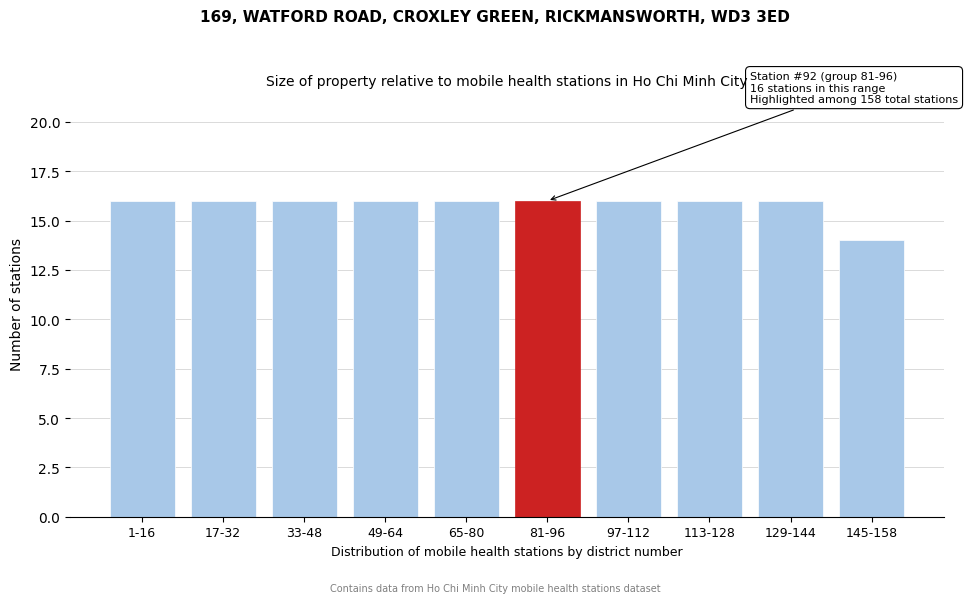

Reading left to right, list all the values displayed in this chart.

16	16	16	16	16	16	16	16	16	14